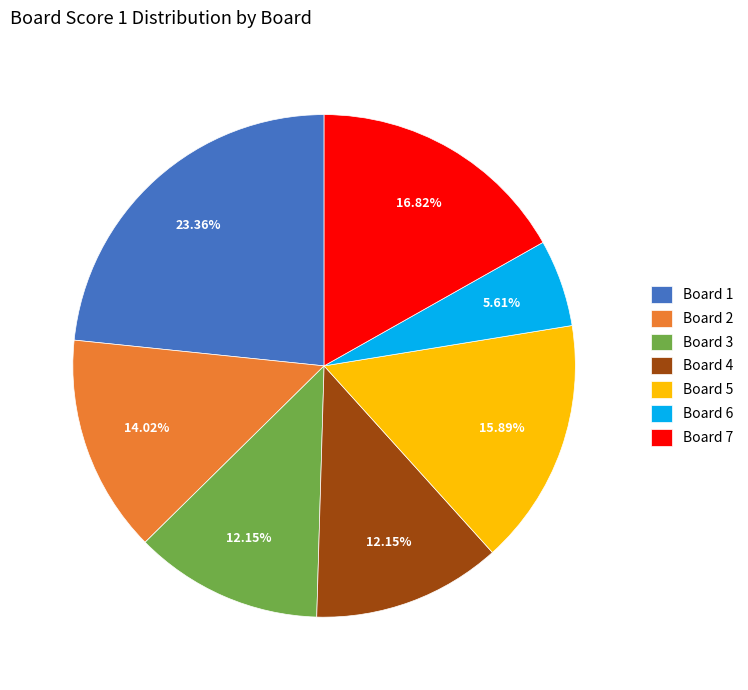

Which has a higher value, Board 7 or Board 6?

Board 7